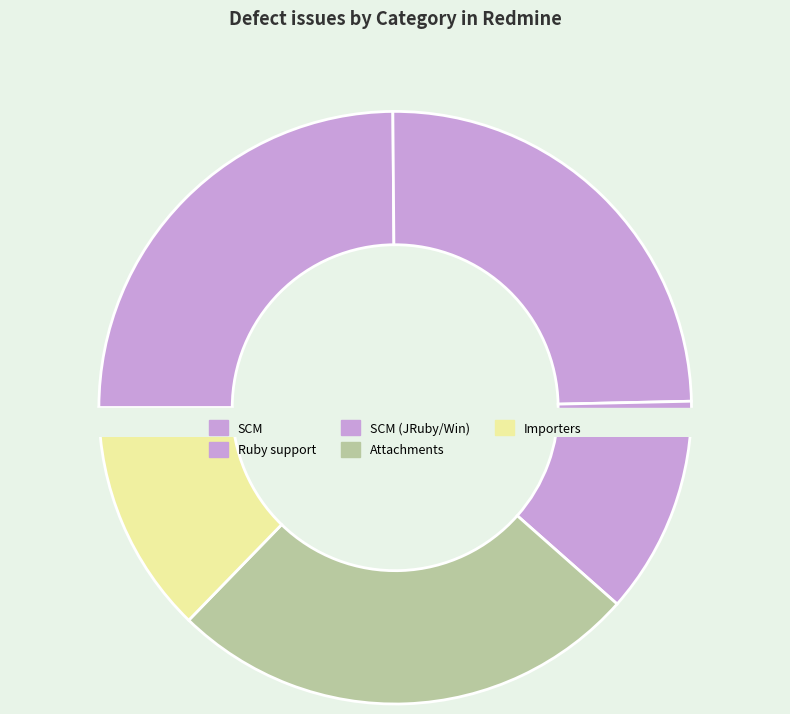

Approximately how many times larger is the value at SCM (3779) compared to SCM (1804)?

2.1